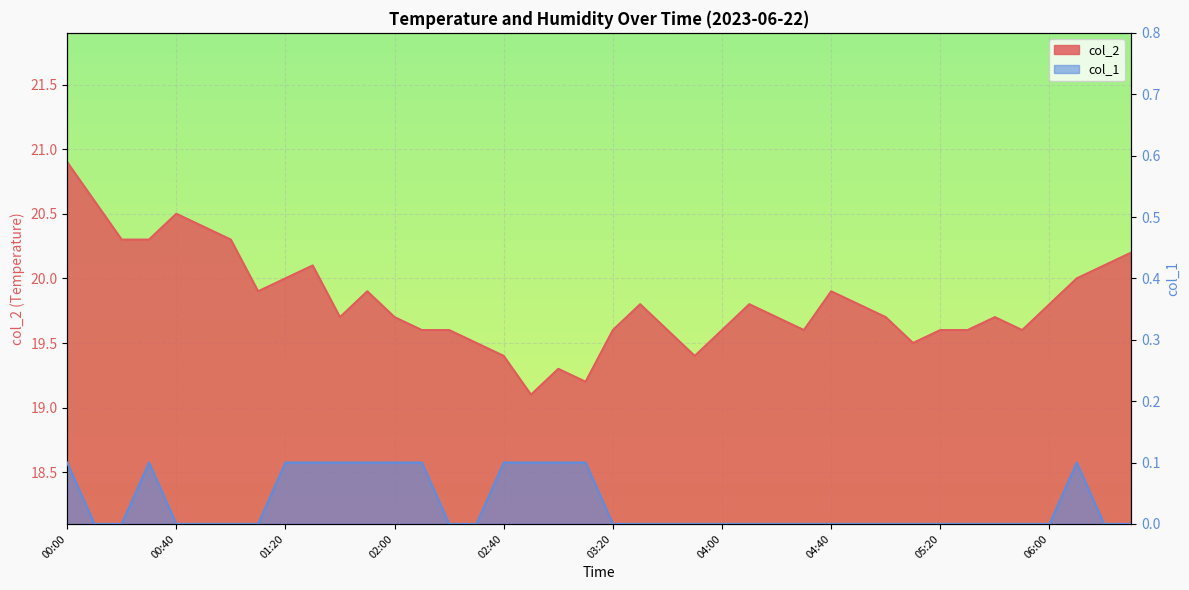

Reading left to right, list all the values displayed in this chart.

col_2: 20.9	20.6	20.3	20.3	20.5	20.4	20.3	19.9	20.0	20.1	19.7	19.9	19.7	19.6	19.6	19.5	19.4	19.1	19.3	19.2	19.6	19.8	19.6	19.4	19.6	19.8	19.7	19.6	19.9	19.8	19.7	19.5	19.6	19.6	19.7	19.6	19.8	20.0	20.1	20.2
col_1: 0.1	0.0	0.0	0.1	0.0	0.0	0.0	0.0	0.1	0.1	0.1	0.1	0.1	0.1	0.0	0.0	0.1	0.1	0.1	0.1	0.0	0.0	0.0	0.0	0.0	0.0	0.0	0.0	0.0	0.0	0.0	0.0	0.0	0.0	0.0	0.0	0.0	0.1	0.0	0.0